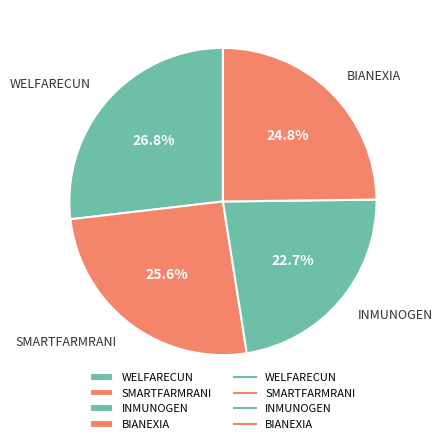

To the nearest percent, what portion does SMARTFARMRANI represent?

26%